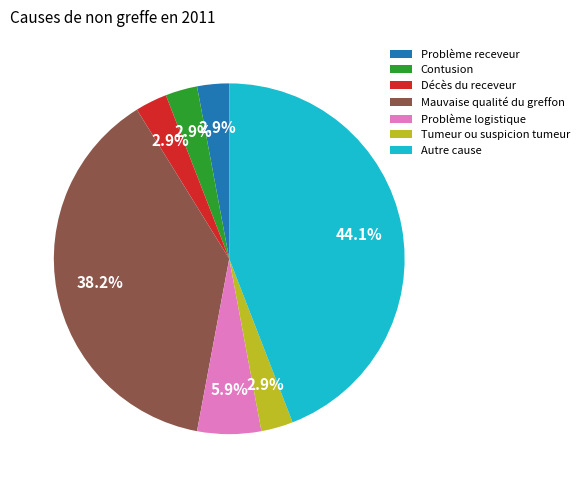

Between Décès du receveur and Autre cause, which is larger?

Autre cause